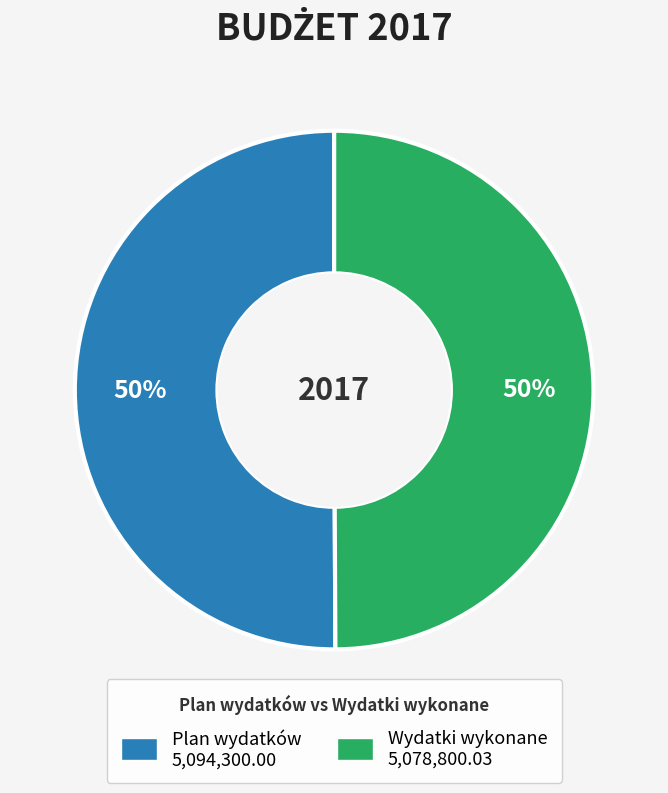

To the nearest percent, what is the average slice percentage?

50%